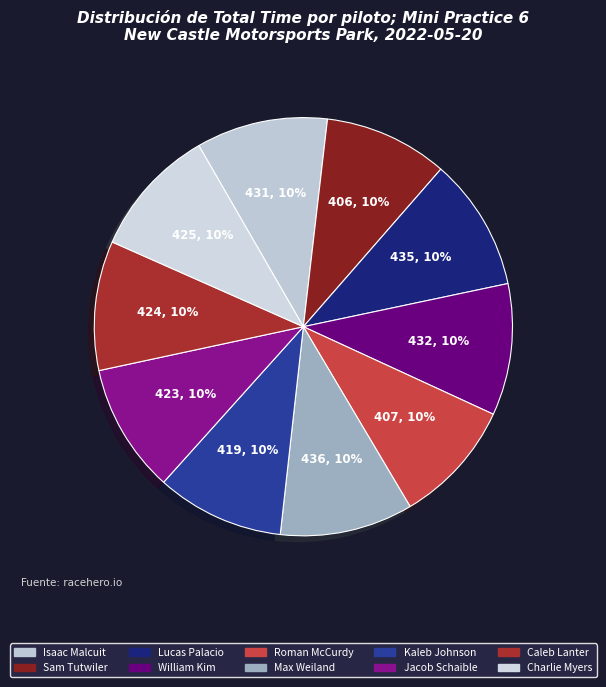

How many slices are in this pie chart?

10